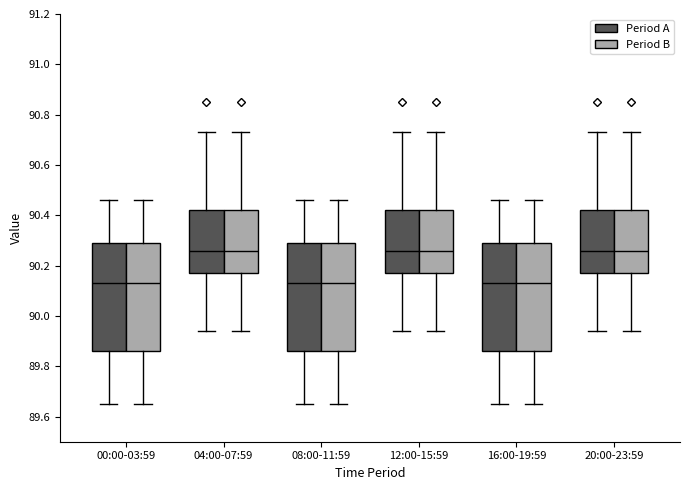

Reading left to right, transcribe this box plot: for each box, give where its median line is, the range the box spans, and where its two whiskers end, as read against the y-axis. The values are not printed on the chart, so give them approximately, as read against the axis.

00:00-03:59 (Period A): median 90.14, box 89.86 to 90.30, whiskers 89.66 to 90.46
00:00-03:59 (Period B): median 90.14, box 89.86 to 90.30, whiskers 89.66 to 90.46
04:00-07:59 (Period A): median 90.26, box 90.18 to 90.42, whiskers 89.94 to 90.74
04:00-07:59 (Period B): median 90.26, box 90.18 to 90.42, whiskers 89.94 to 90.74
08:00-11:59 (Period A): median 90.14, box 89.86 to 90.30, whiskers 89.66 to 90.46
08:00-11:59 (Period B): median 90.14, box 89.86 to 90.30, whiskers 89.66 to 90.46
12:00-15:59 (Period A): median 90.26, box 90.18 to 90.42, whiskers 89.94 to 90.74
12:00-15:59 (Period B): median 90.26, box 90.18 to 90.42, whiskers 89.94 to 90.74
16:00-19:59 (Period A): median 90.14, box 89.86 to 90.30, whiskers 89.66 to 90.46
16:00-19:59 (Period B): median 90.14, box 89.86 to 90.30, whiskers 89.66 to 90.46
20:00-23:59 (Period A): median 90.26, box 90.18 to 90.42, whiskers 89.94 to 90.74
20:00-23:59 (Period B): median 90.26, box 90.18 to 90.42, whiskers 89.94 to 90.74